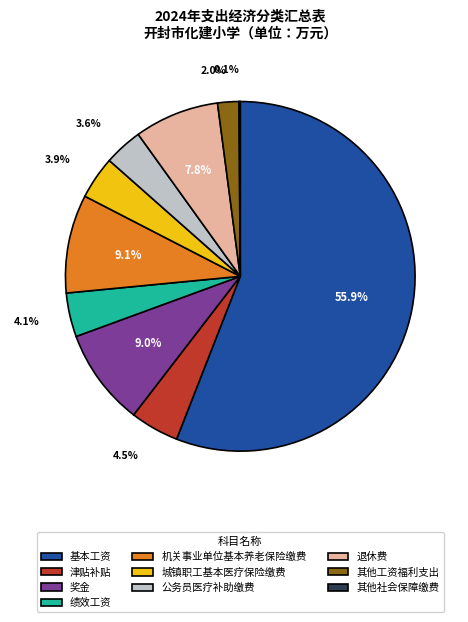

What percentage is the 机关事业单位基本养老保险缴费 slice, to the nearest percent?

9%